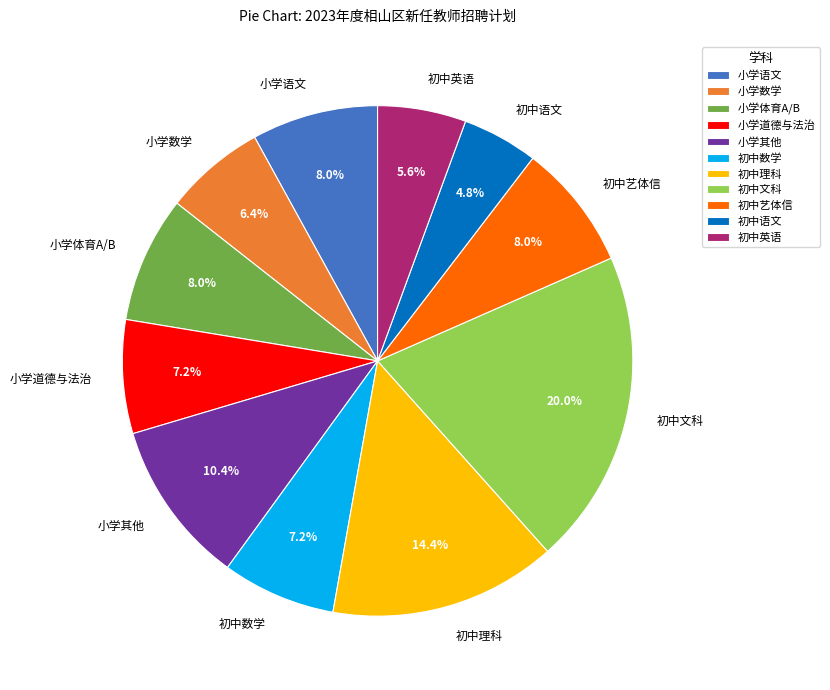

What portion of the pie excludes 小学数学?

93.6%